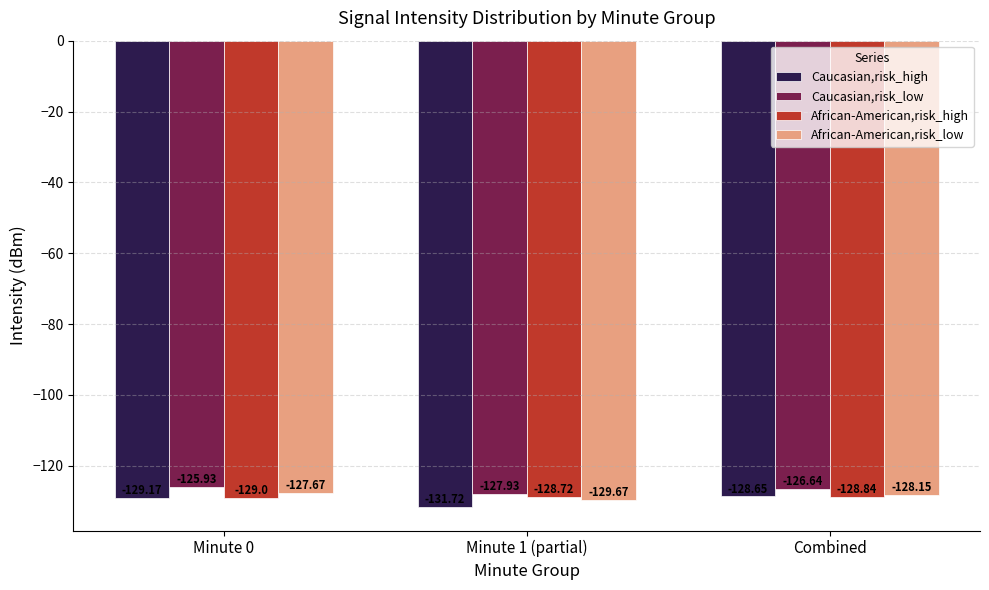

Rank the series at Minute 1 (partial) from lowest to highest value.

Caucasian,risk_high, African-American,risk_low, African-American,risk_high, Caucasian,risk_low